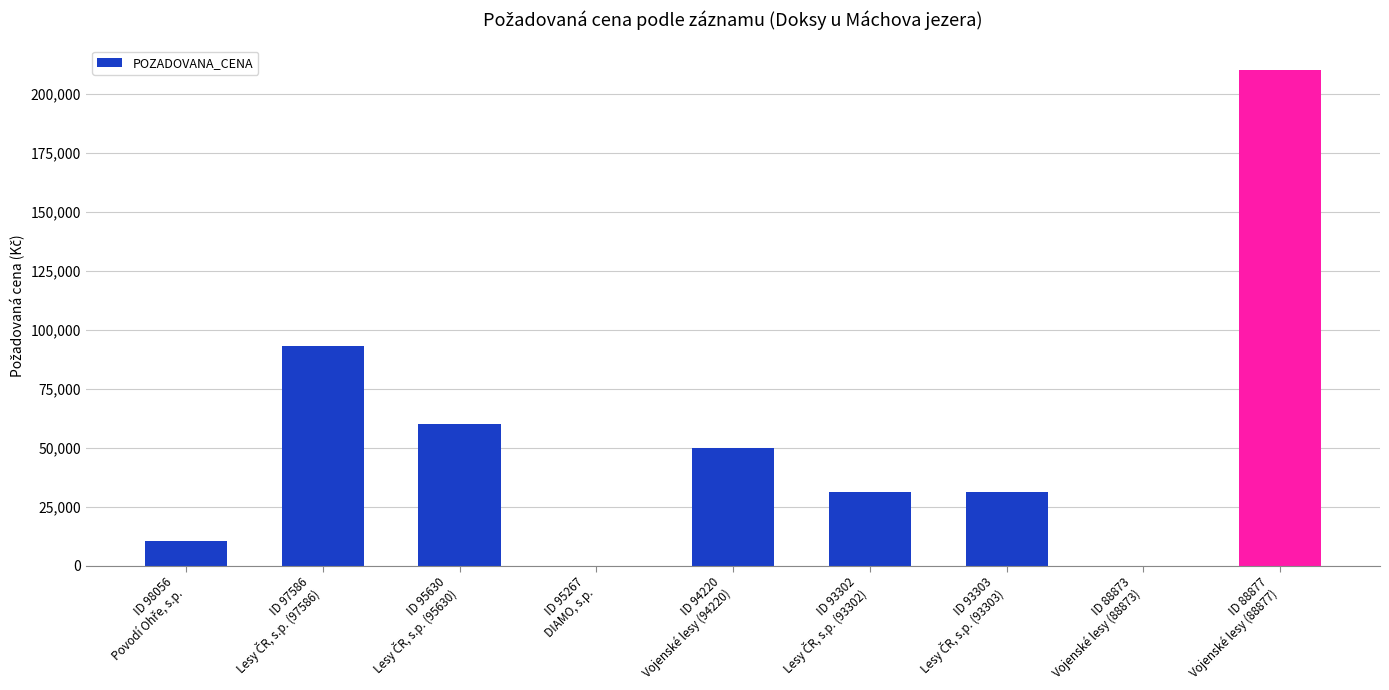

Which category has the highest value across all series?

ID 88877
Vojenské lesy (88877)